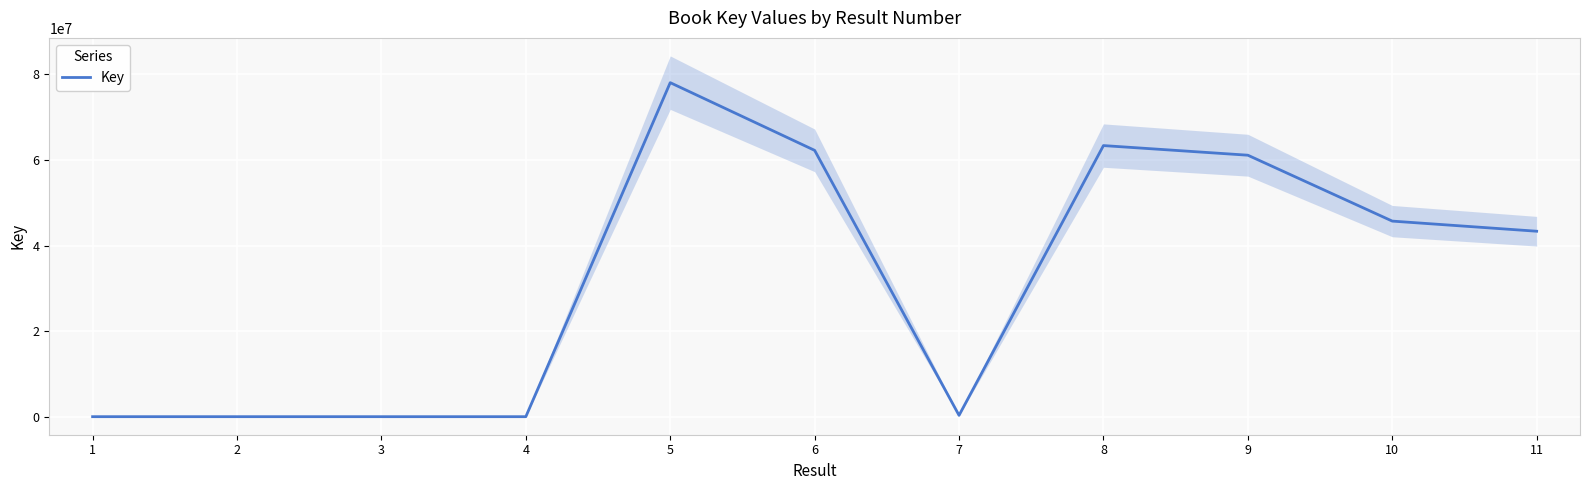

Reading right to left, what are all the values shown in this chart?

11=43344642	10=45711193	9=61110092	8=63359674	7=318260	6=62244413	5=78065694	4=5649	3=5647	2=6447	1=6347